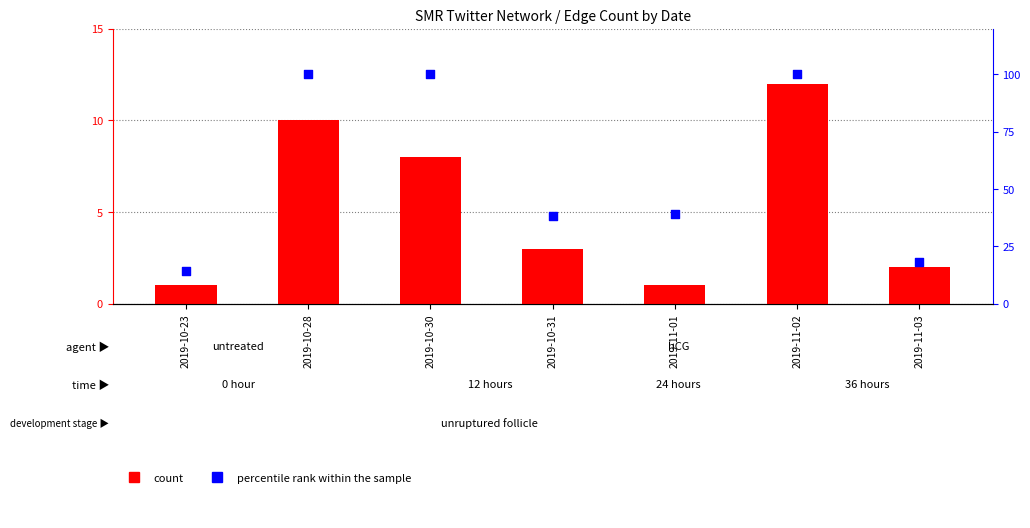

Which series has the largest Y range (max minus min)?

percentile rank within the sample